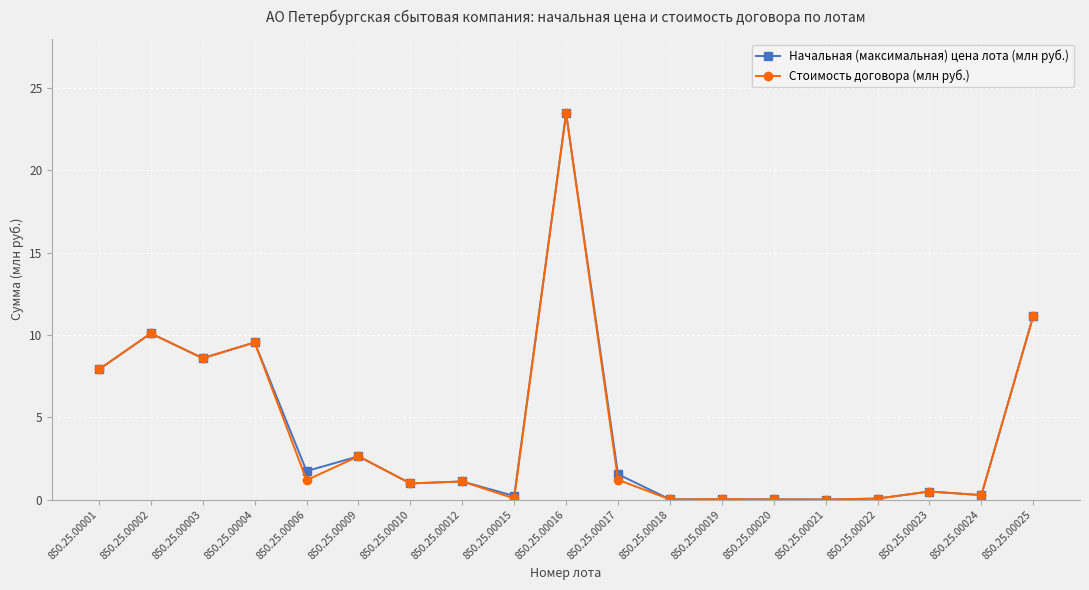

What is the value of the Стоимость договора (млн руб.) point at the 3rd from the left?

8.6